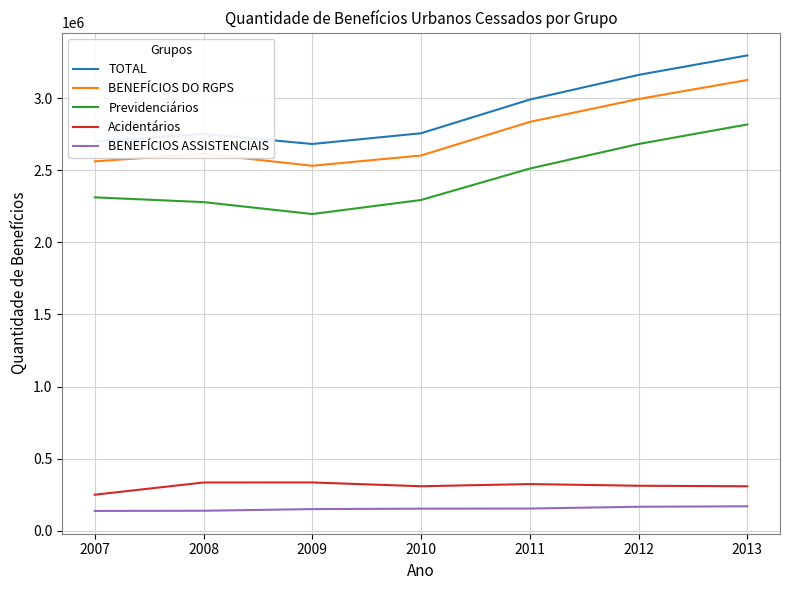

What is the maximum value shown in the chart?

3297119